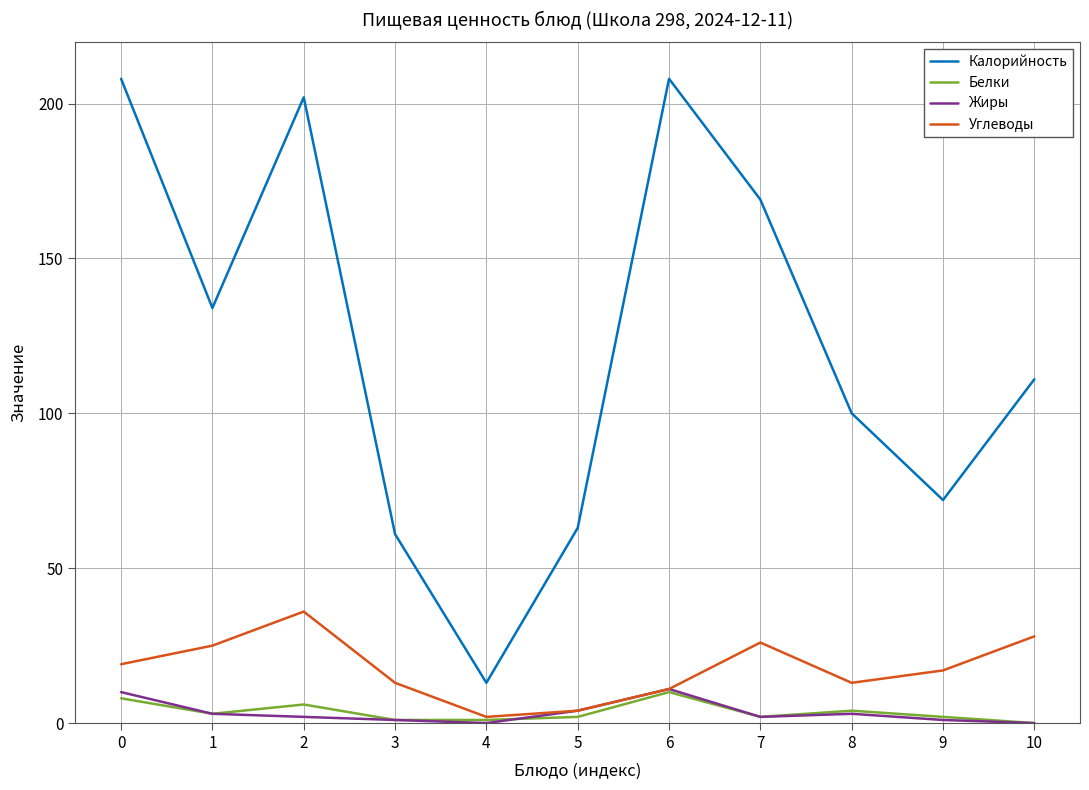

True or false: Жиры has a value of 3 at 8.

True